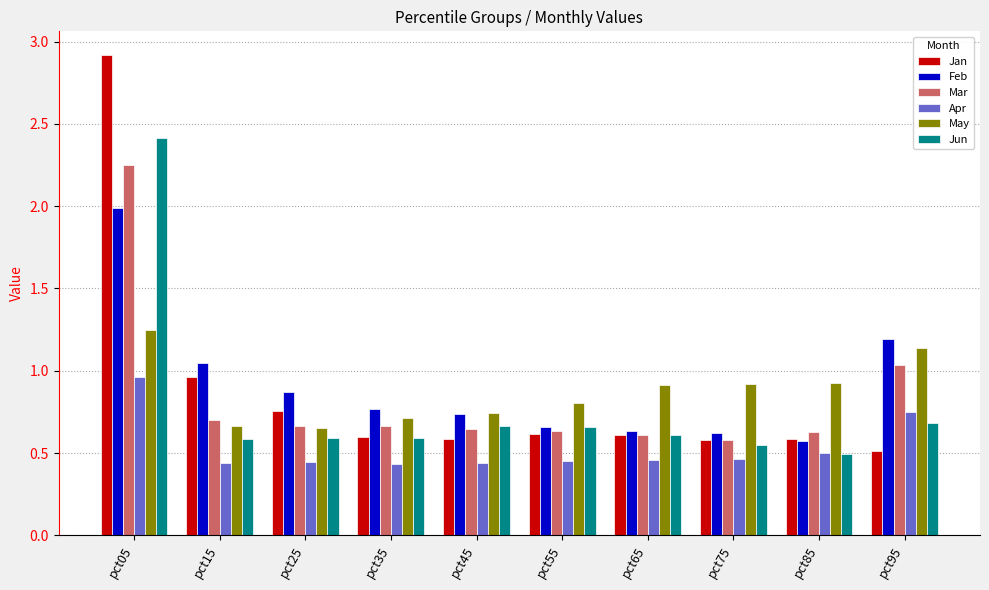

Between pct05 and pct75, which series saw the biggest shift?

Jan